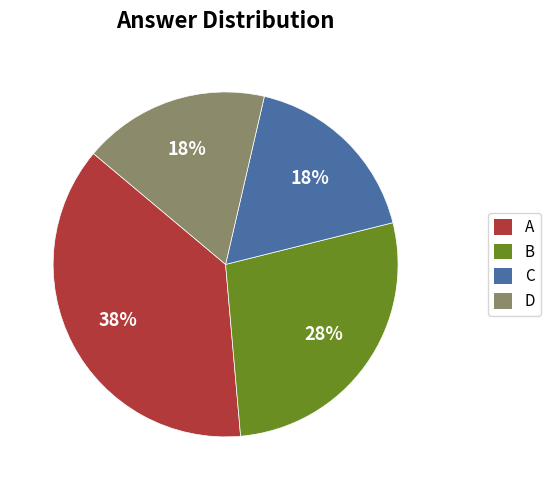

Do A and C together represent more than half of the pie?

Yes